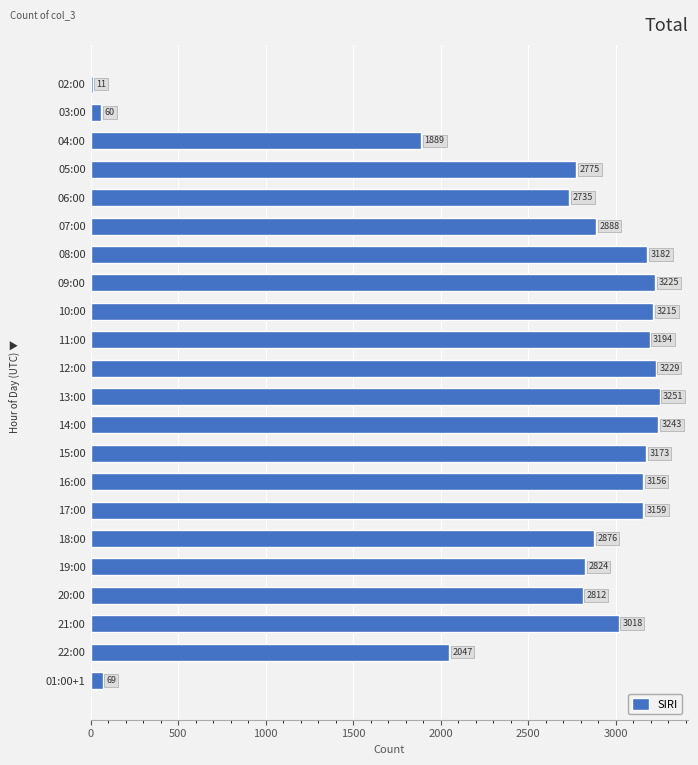

Reading top to bottom, what are all the values shown in this chart?

02:00=11	03:00=60	04:00=1889	05:00=2775	06:00=2735	07:00=2888	08:00=3182	09:00=3225	10:00=3215	11:00=3194	12:00=3229	13:00=3251	14:00=3243	15:00=3173	16:00=3156	17:00=3159	18:00=2876	19:00=2824	20:00=2812	21:00=3018	22:00=2047	01:00+1=69